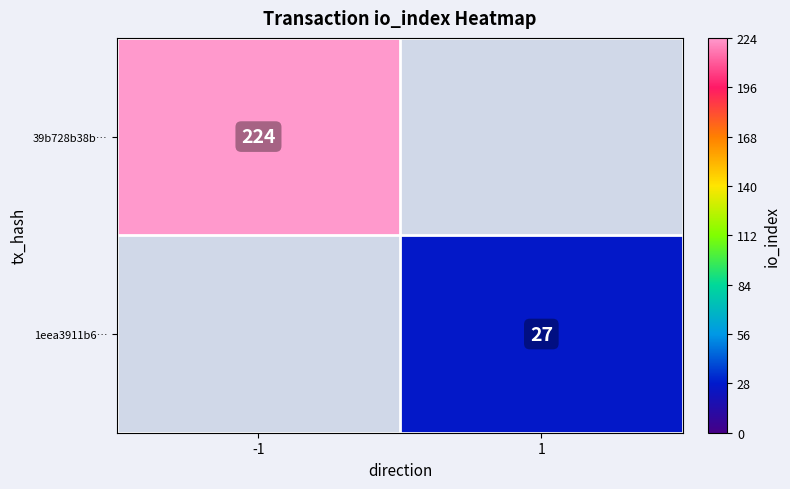

Which label corresponds to the smallest value in the chart?

1